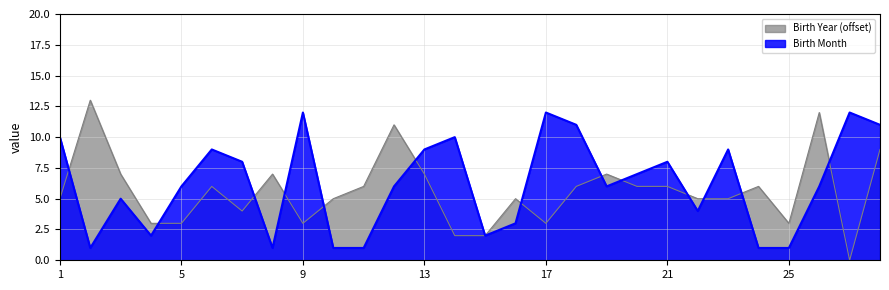

What is the average value of the Birth Year series?

6